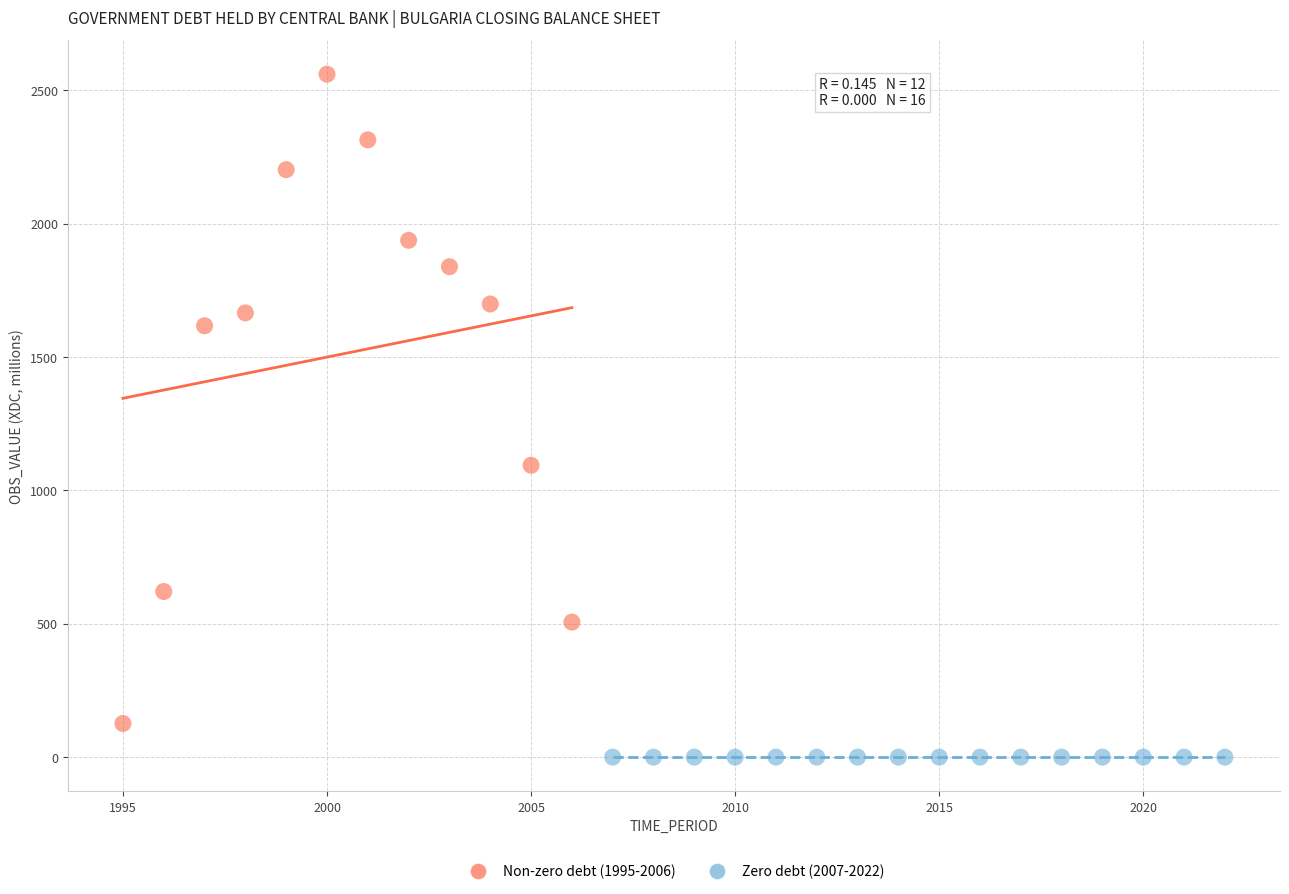

Which series reaches the maximum Y coordinate?

Non-zero debt (1995-2006)